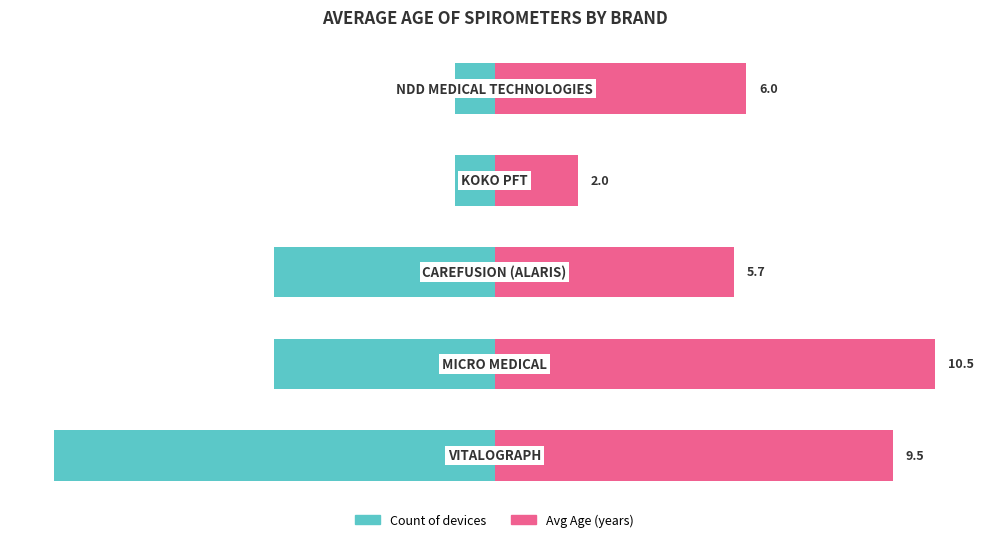

List the series in order of their overall mean, lowest first.

Count (scaled), Avg Age (years)